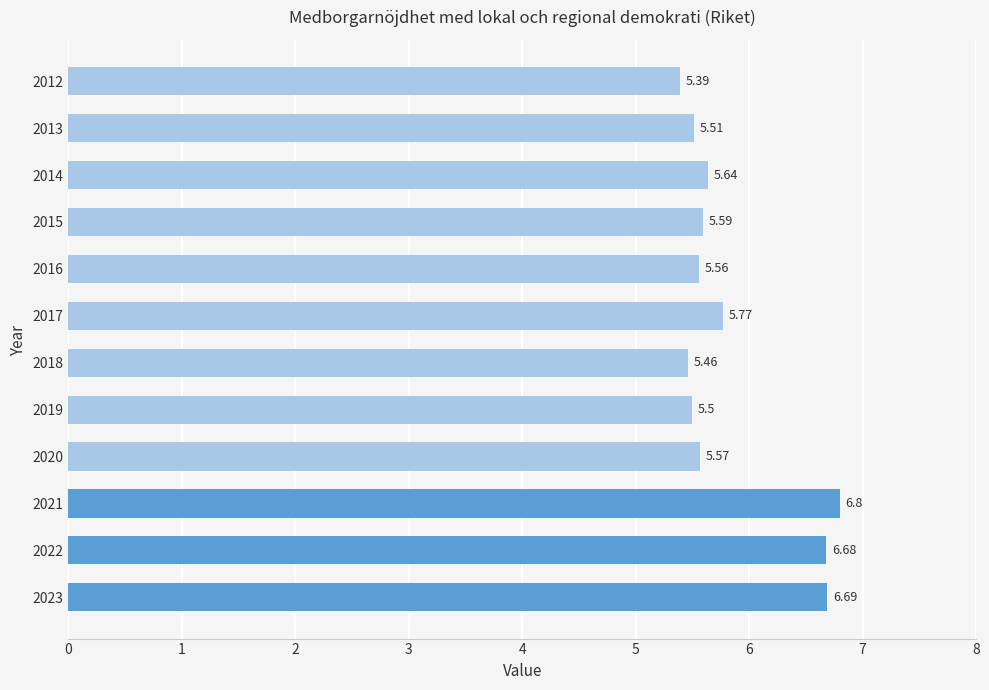

Rank the categories by value from highest to lowest.

2021, 2023, 2022, 2017, 2014, 2015, 2020, 2016, 2013, 2019, 2018, 2012